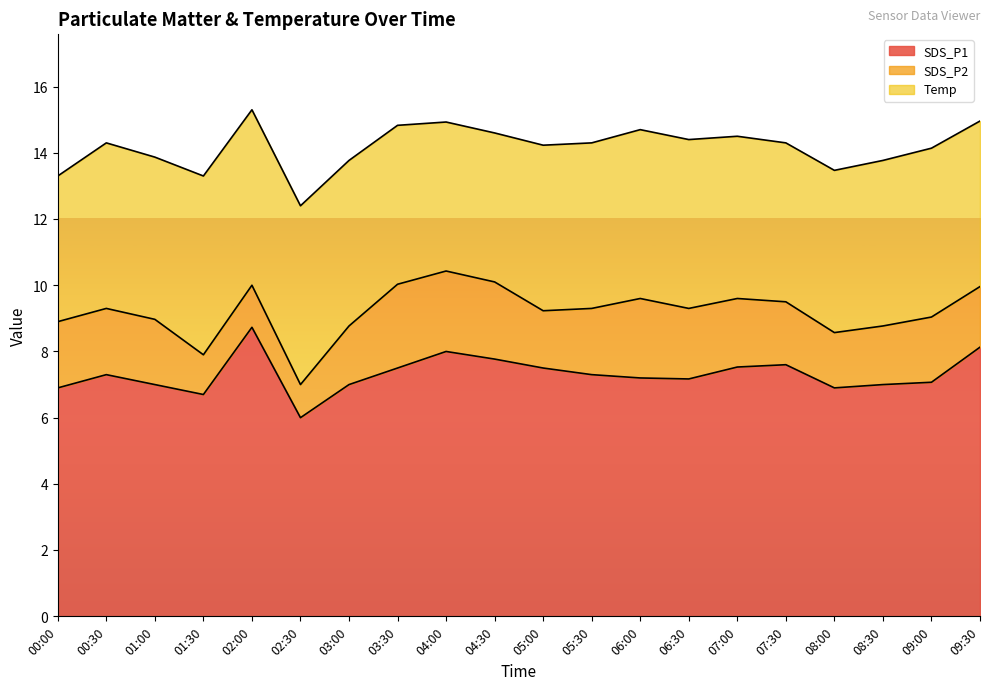

What is the smallest value displayed?

1.0